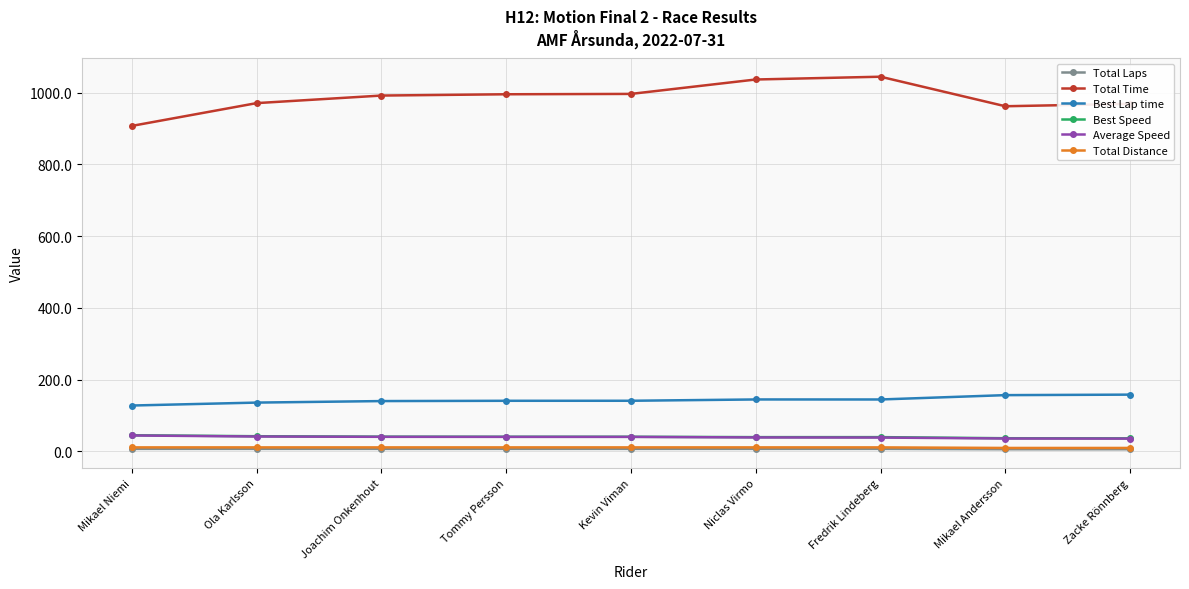

True or false: Total Laps and Average Speed intersect in this chart.

False